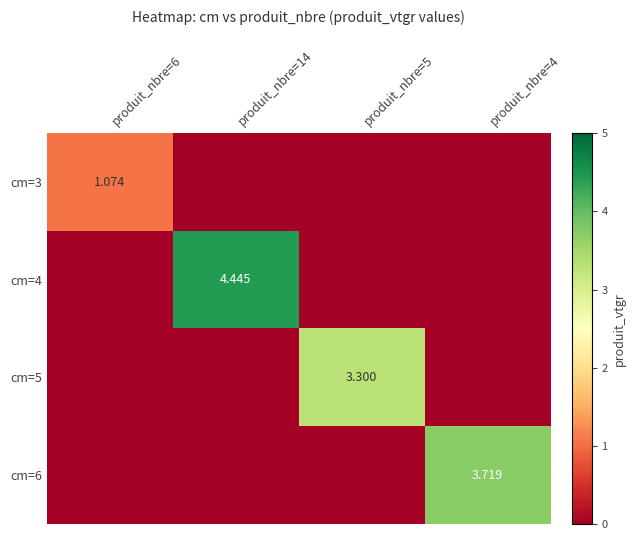

Which series has the widest spread of values?

cm=4